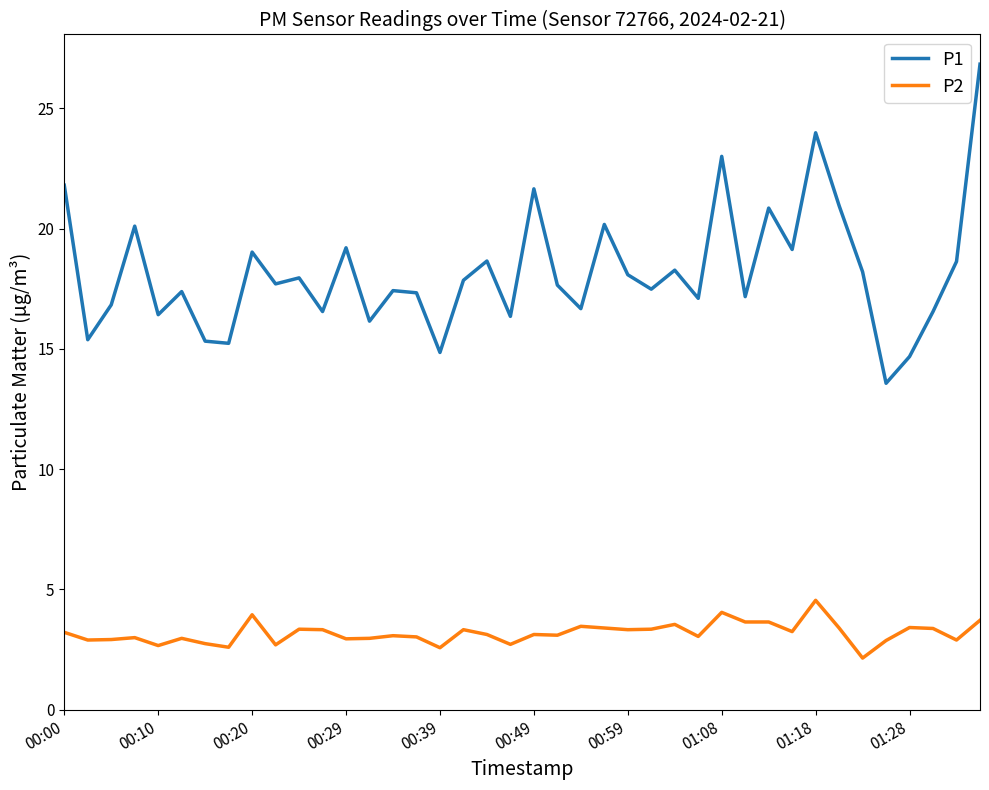

What is the maximum value for P1?

26.8